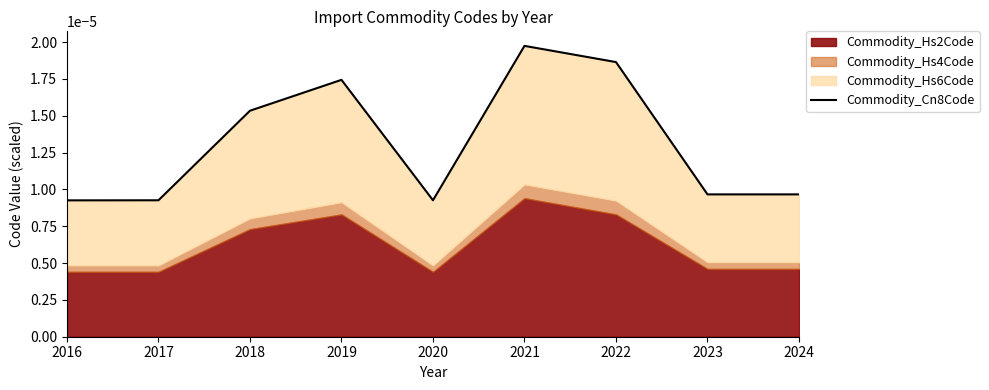

Rank the categories by value from highest to lowest.

2021, 2022, 2019, 2018, 2023, 2024, 2017, 2020, 2016